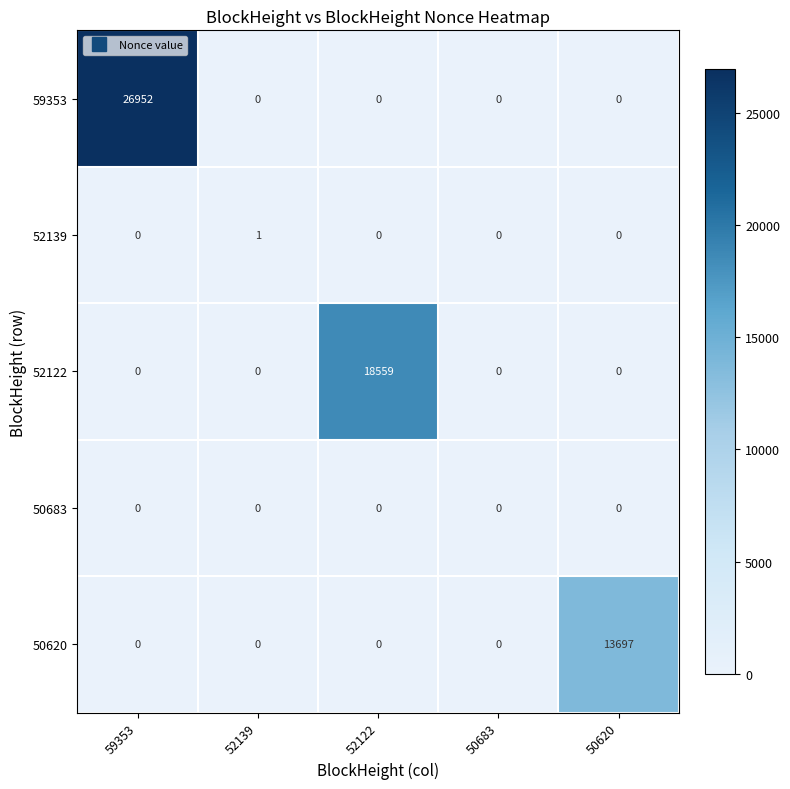

Which series has the largest range (max minus min)?

59353